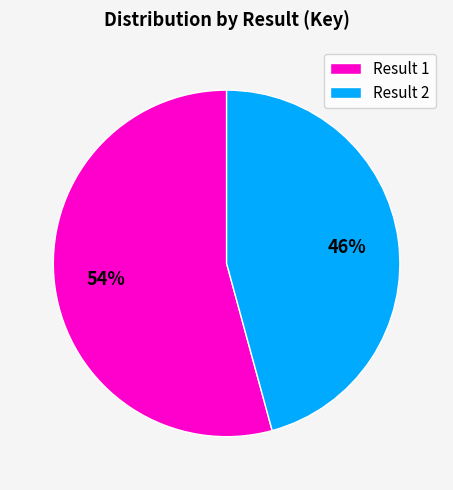

Do Result 1 and Result 2 together represent more than half of the pie?

Yes